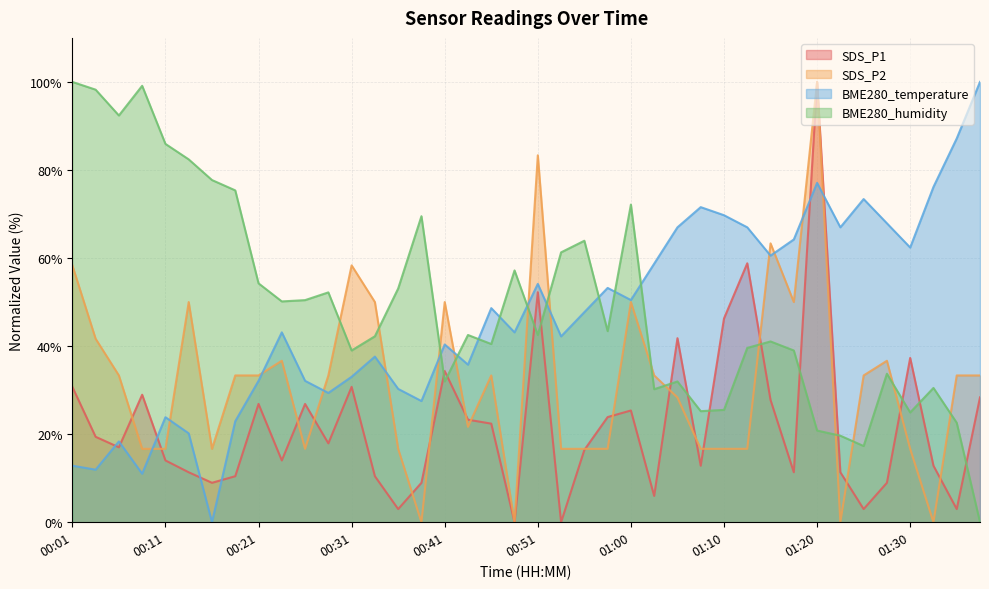

What is the difference between the maximum and minimum values in the SDS_P1 series?

100.0